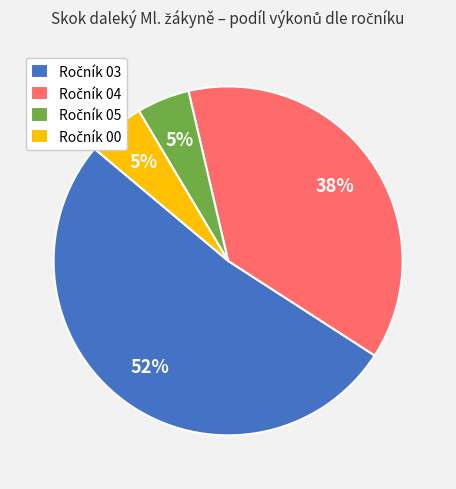

Is there any slice that represents more than half of the pie?

Yes